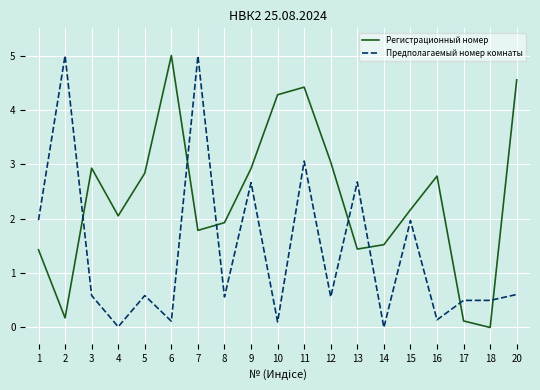

Does the chart display data point markers on the line(s)?

No